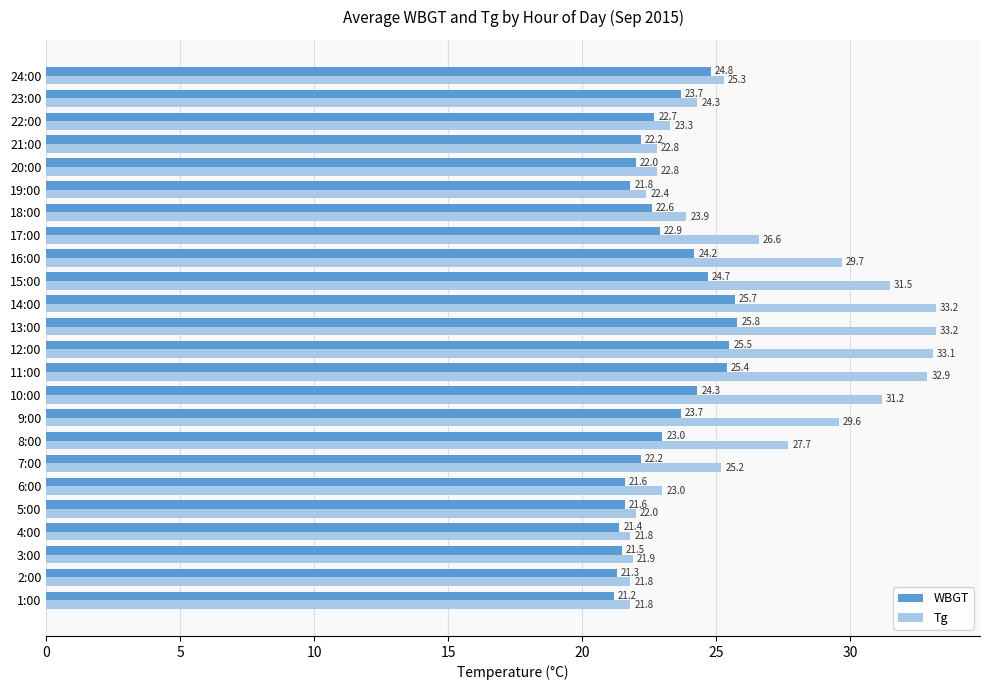

The Tg series shows 8.0 at 17:00. True or false?

False